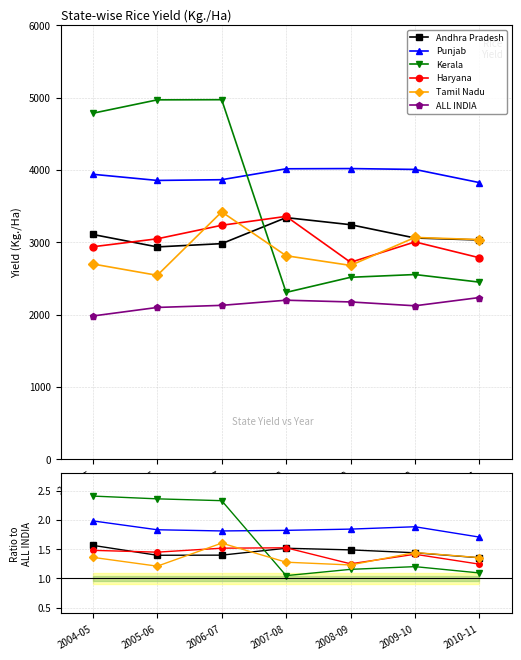

True or false: ALL INDIA has a value of 3500.3 at 2004-05.

False